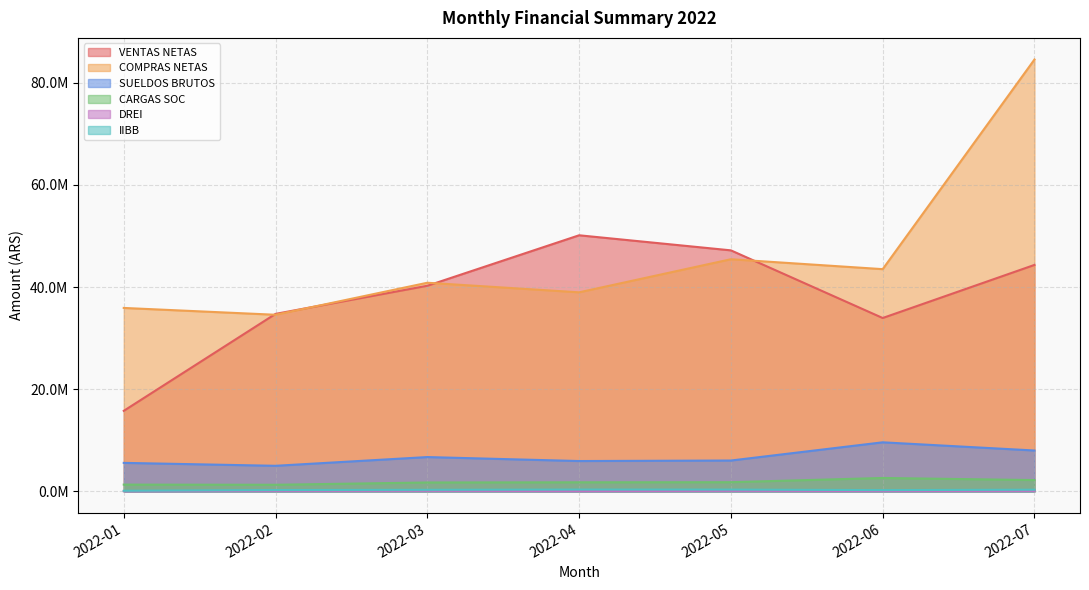

True or false: SUELDOS BRUTOS and COMPRAS NETAS cross at least once.

False